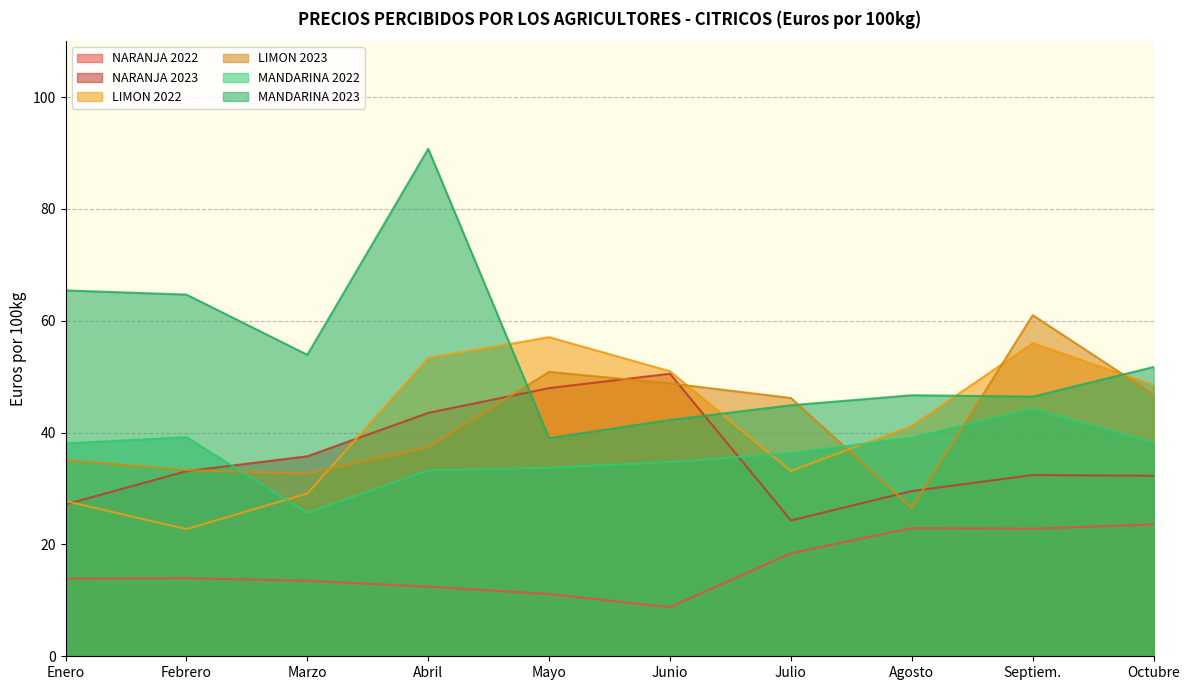

Which series ends up on top after the final intersection of MANDARINA 2023 and LIMON 2023?

MANDARINA 2023